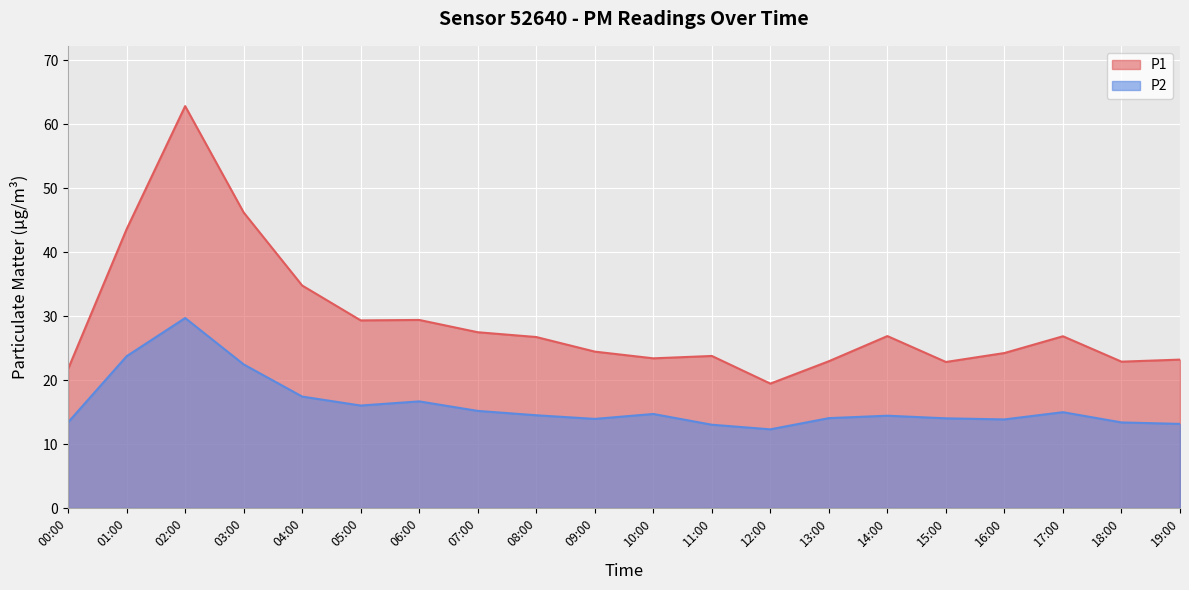

What is the value of the P2 point at the 8th from the left?

15.2